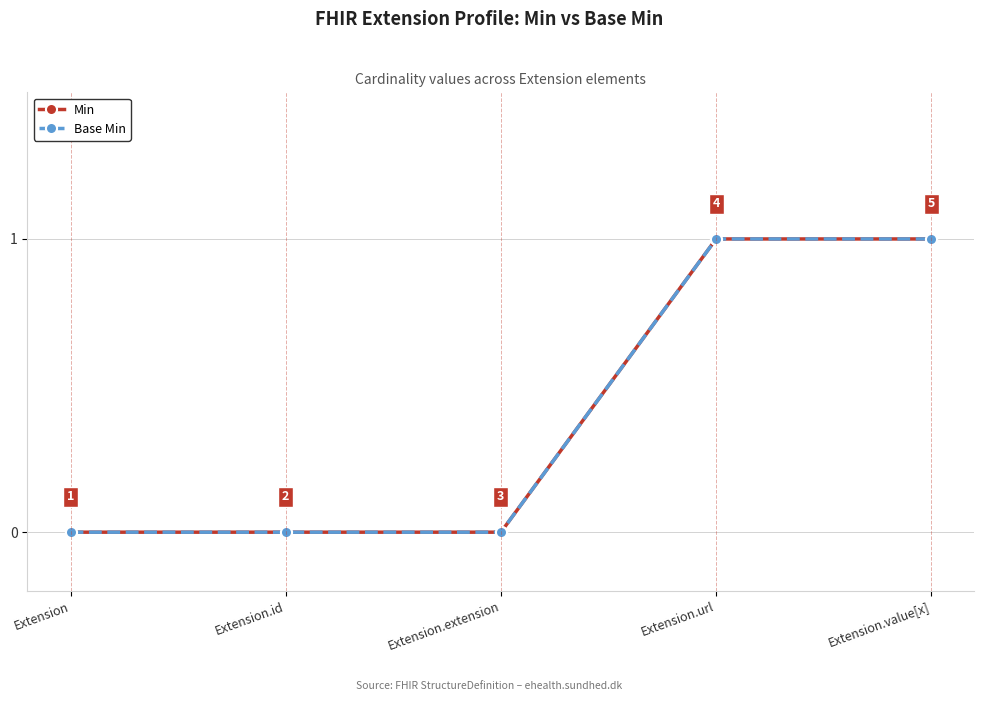

Is the value of Min at Extension greater than the value of Base Min at Extension.value[x]?

No